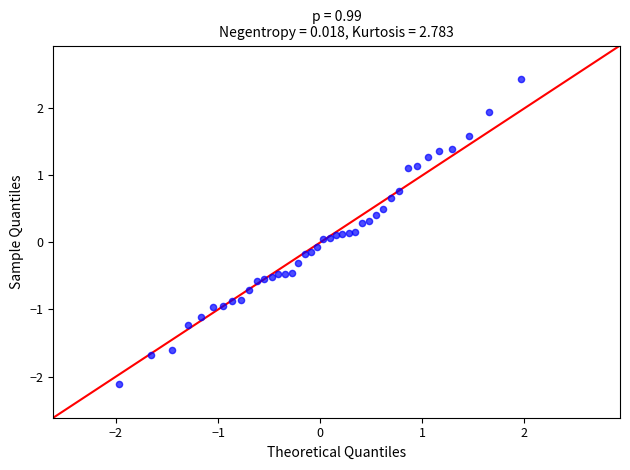

What is the range of X values (max minus min)?

3.9